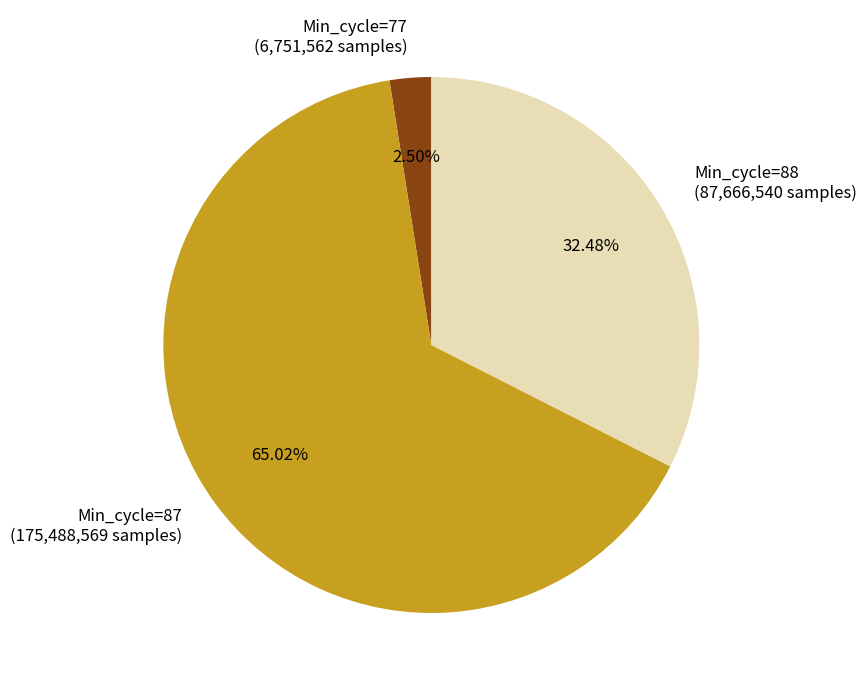

Combined, do Min_cycle=88 (87,666,540 samples) and Min_cycle=87 (175,488,569 samples) account for over 50%?

Yes